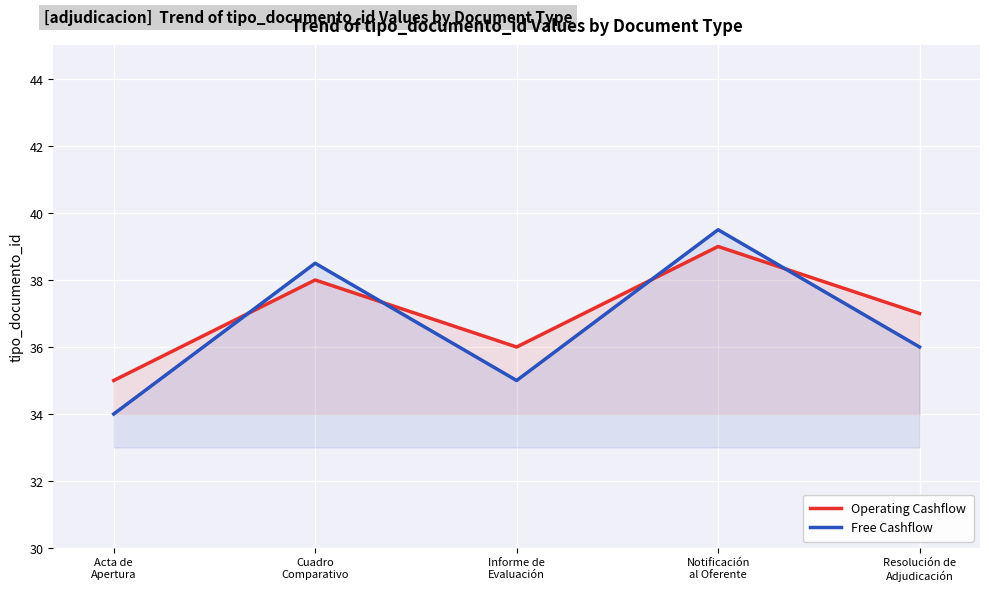

What is the value of the Free Cashflow point at the 4th from the left?

39.5